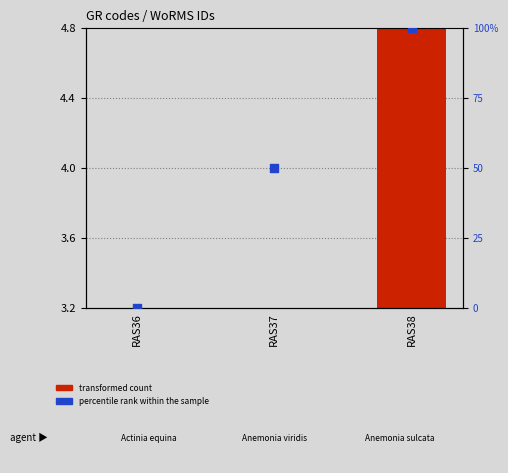

Which series has the widest spread of Y values?

percentile rank within the sample